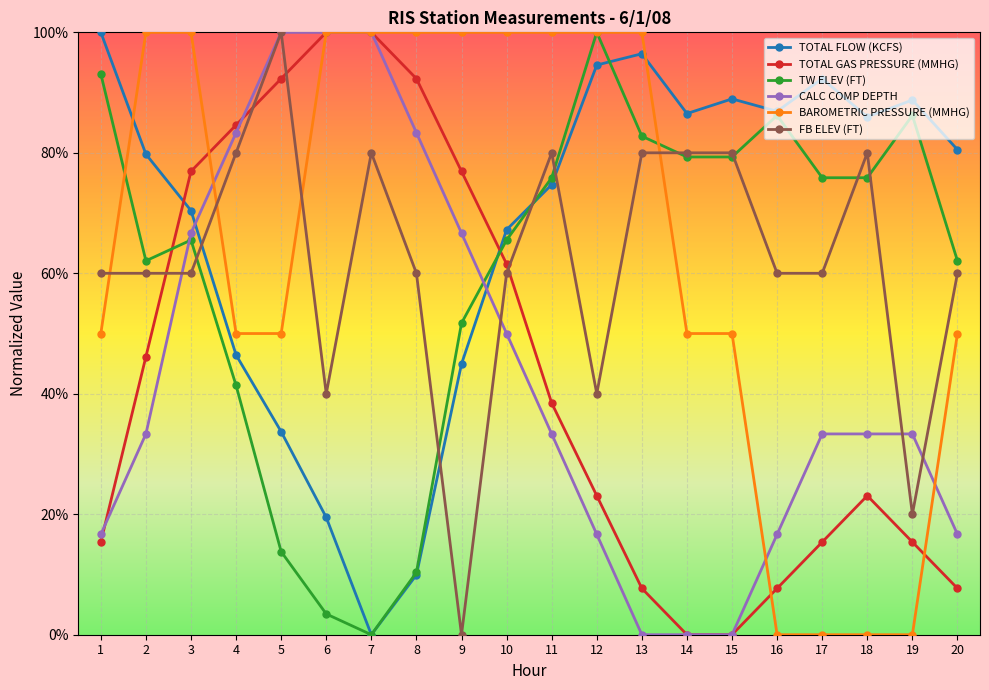

At which category is the sum across all series the highest?

3